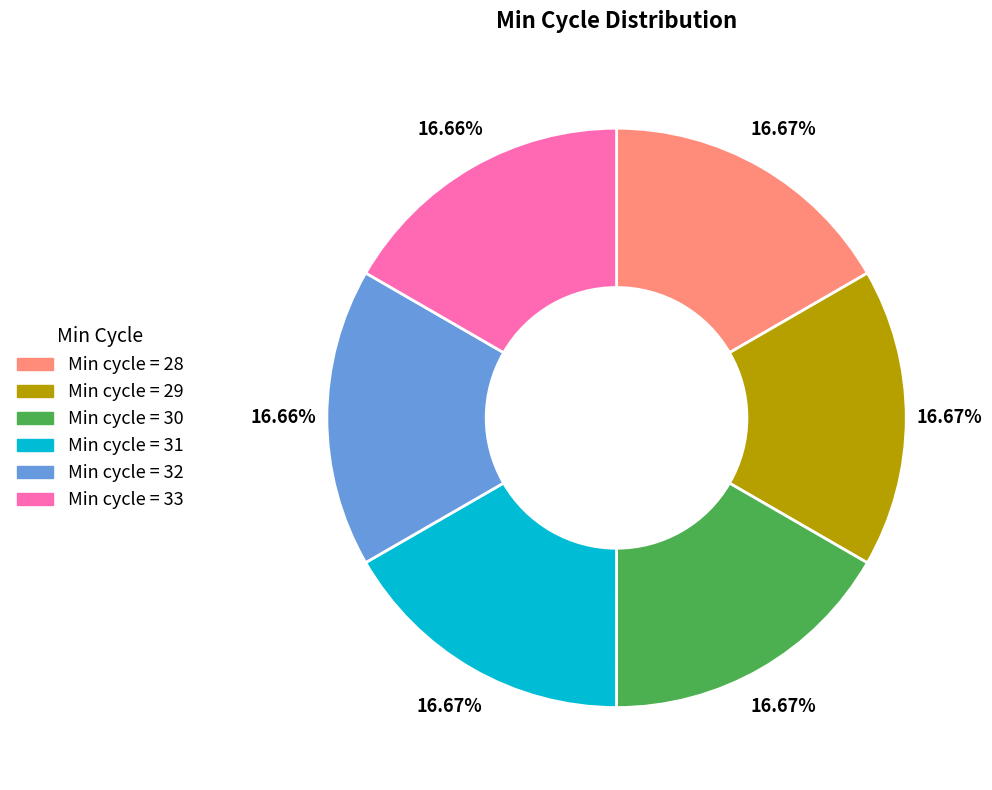

Does any single category account for the majority?

No